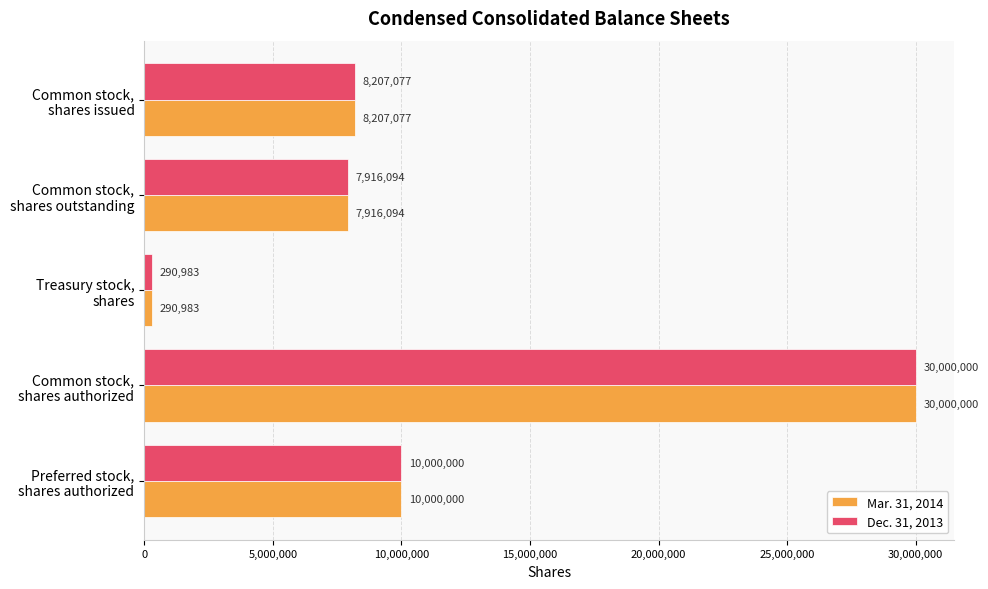

At how many categories does at least one series exceed 4787288?

4